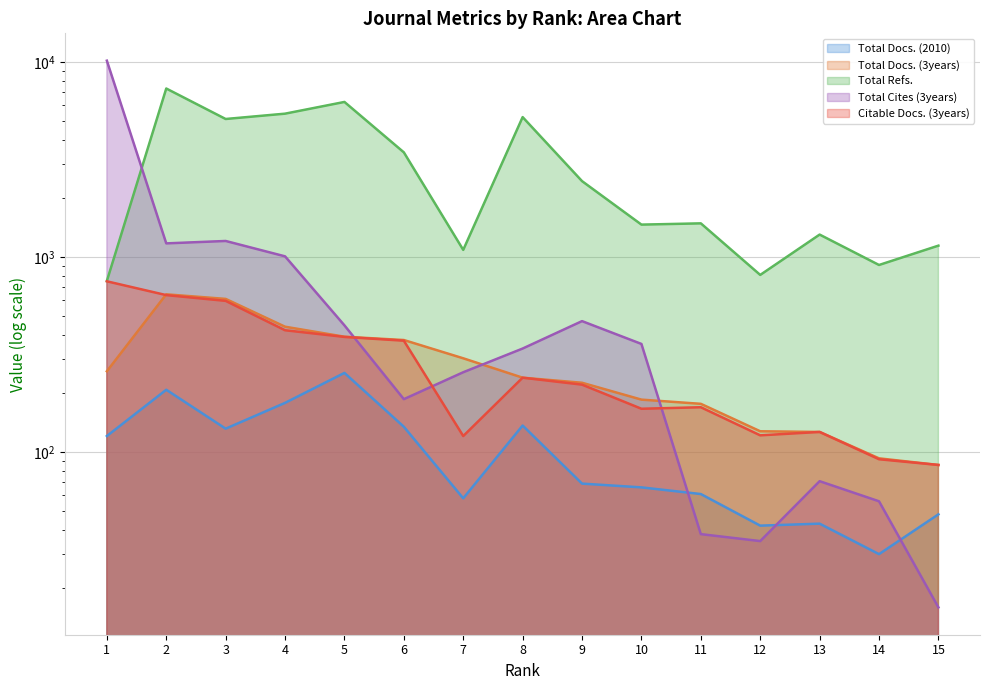

True or false: Total Docs. (3years) and Total Refs. intersect in this chart.

False